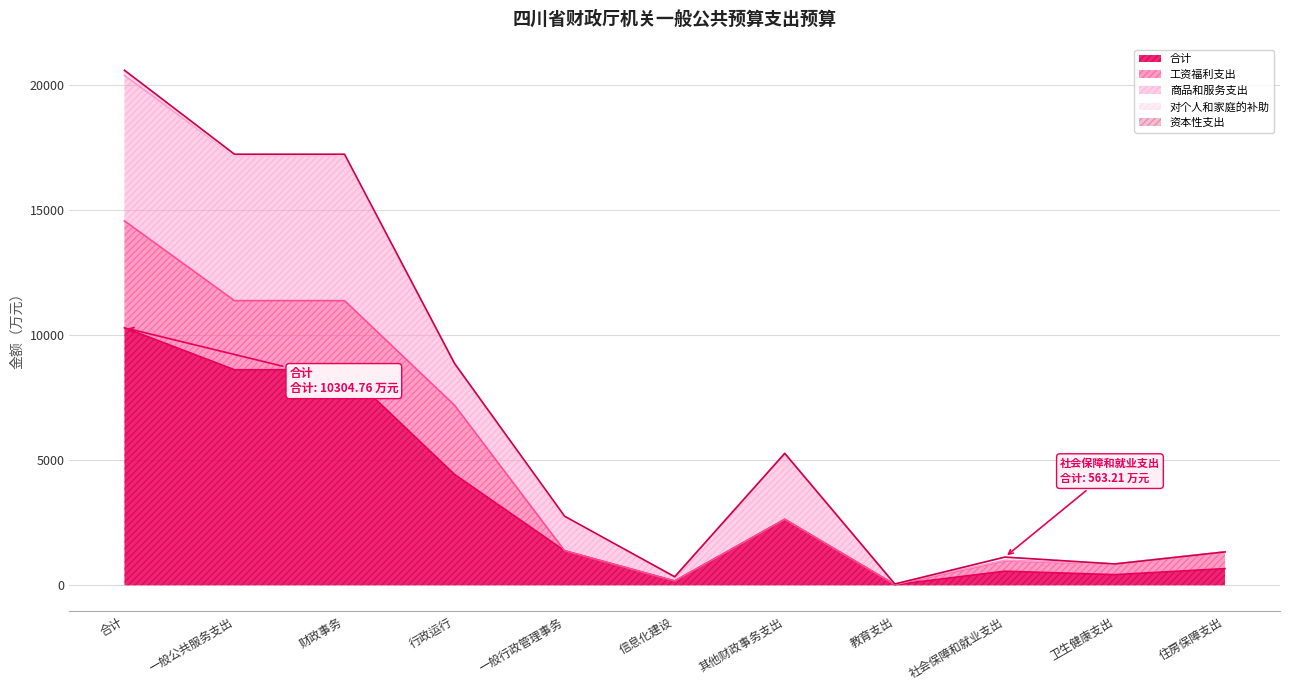

Is it true that 对个人和家庭的补助 equals -76.7 at 一般行政管理事务?

False